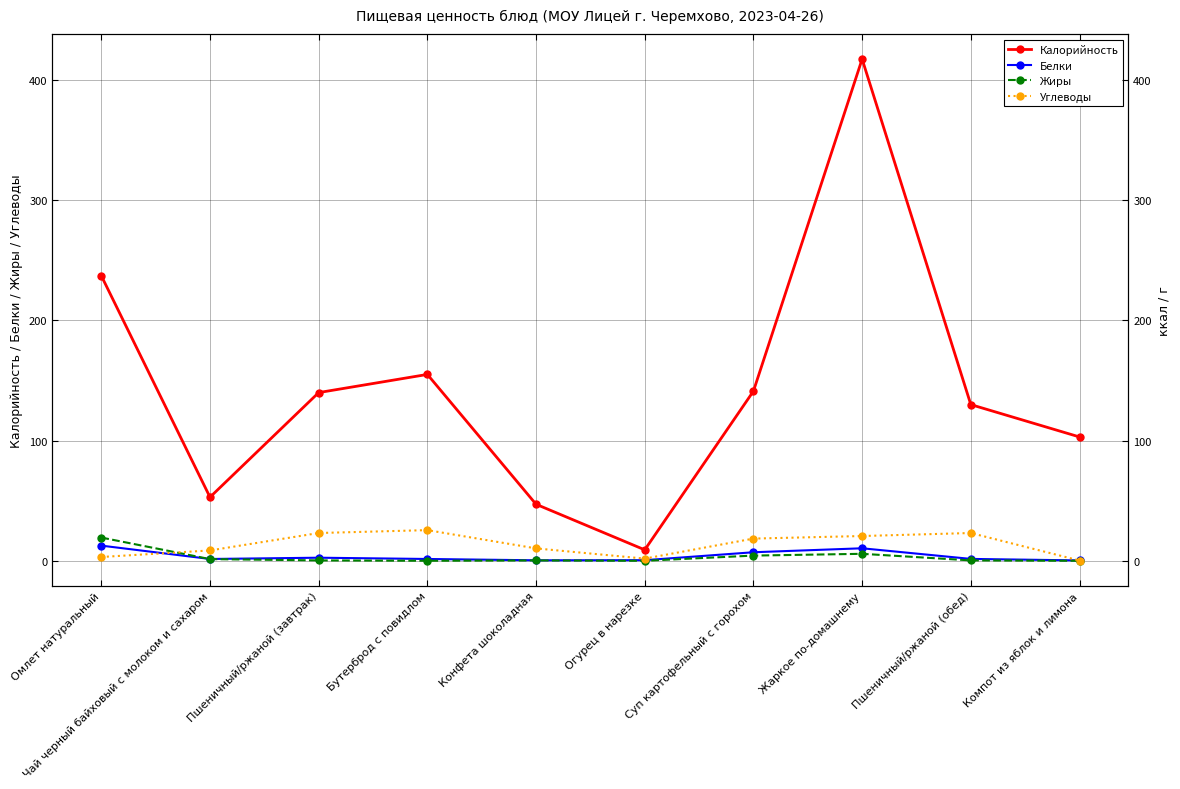

Reading right to left, what are all the values shown in this chart?

Калорийность: 103.0	129.9	417.3	141.1	9.1	47.0	155.0	139.9	52.9	237.1
Белки: 0.3	1.6	10.4	7.1	0.5	0.4	1.5	2.6	1.5	12.6
Жиры: 0.0	0.3	5.8	4.3	0.0	0.3	0.0	0.3	1.4	19.3
Углеводы: 0.2	23.1	20.6	18.5	1.8	10.3	25.5	23.1	8.6	3.1